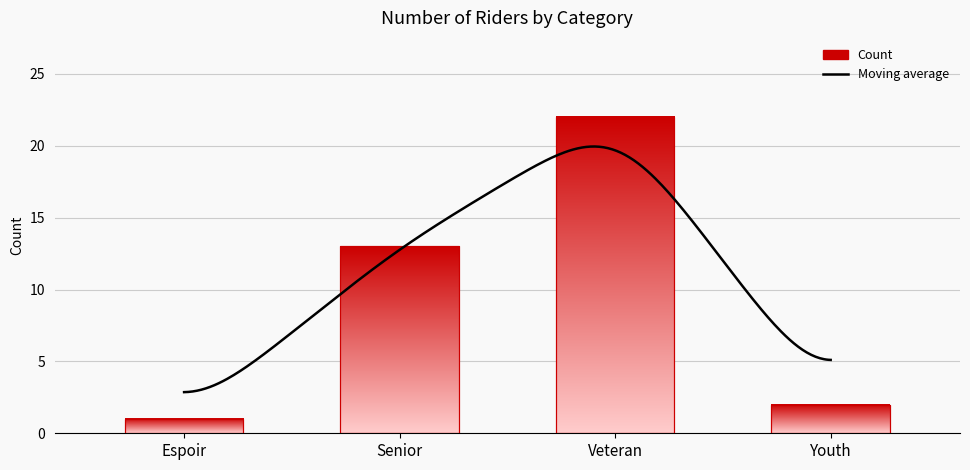

Which label corresponds to the largest value in the chart?

Veteran